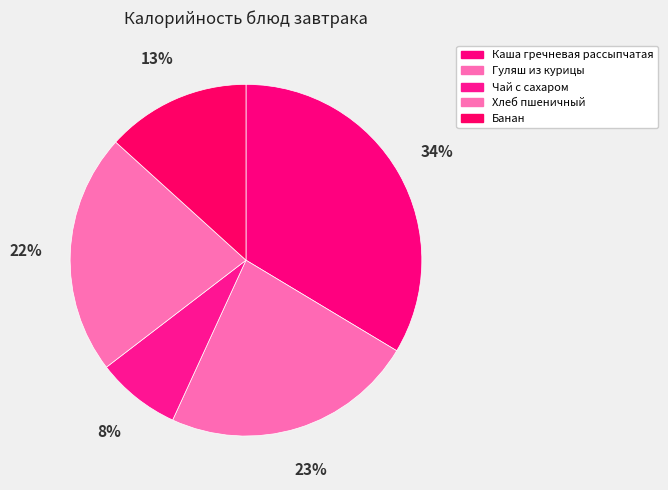

What percentage do Каша гречневая рассыпчатая and Чай с сахаром together represent?

41.4%